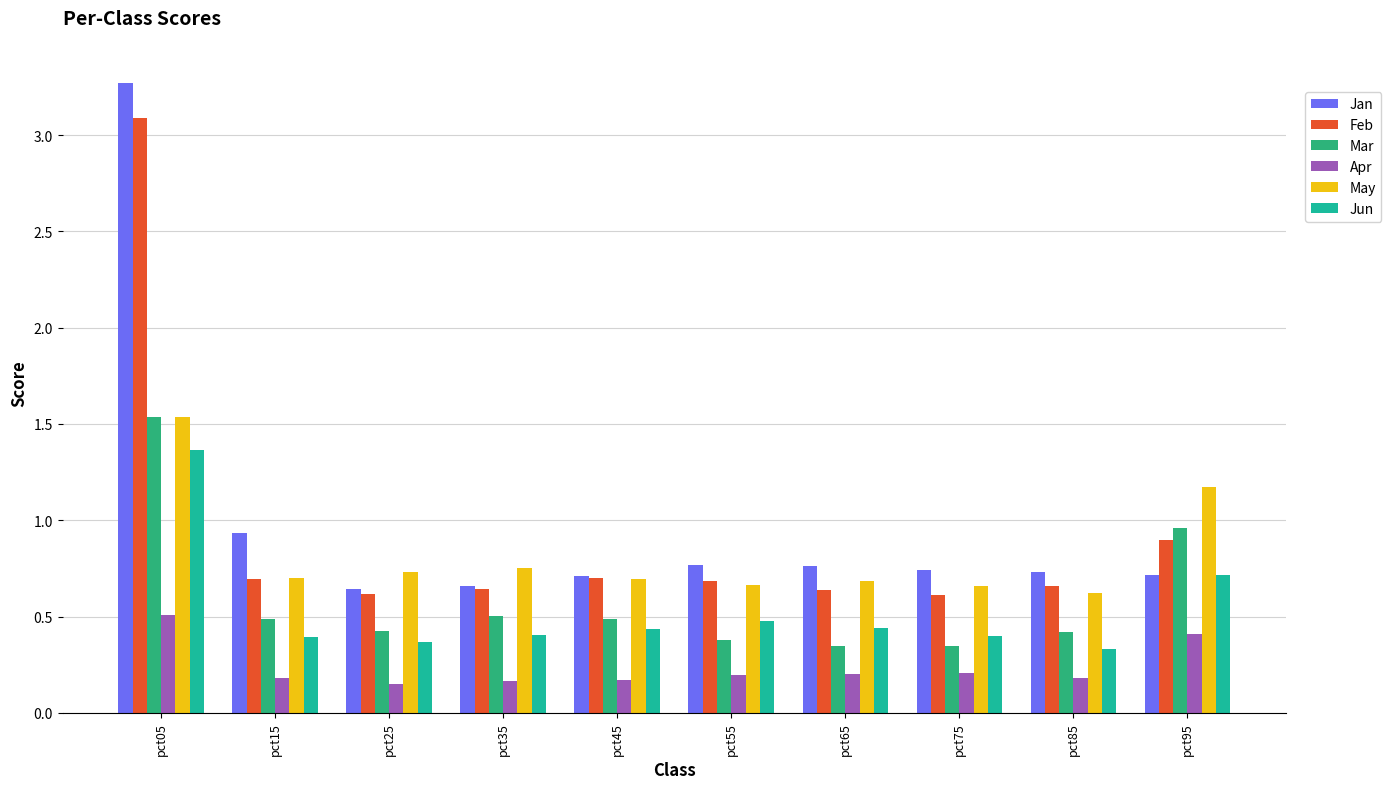

List the labels in order of Apr value, smallest first.

pct25, pct35, pct45, pct15, pct85, pct55, pct65, pct75, pct95, pct05